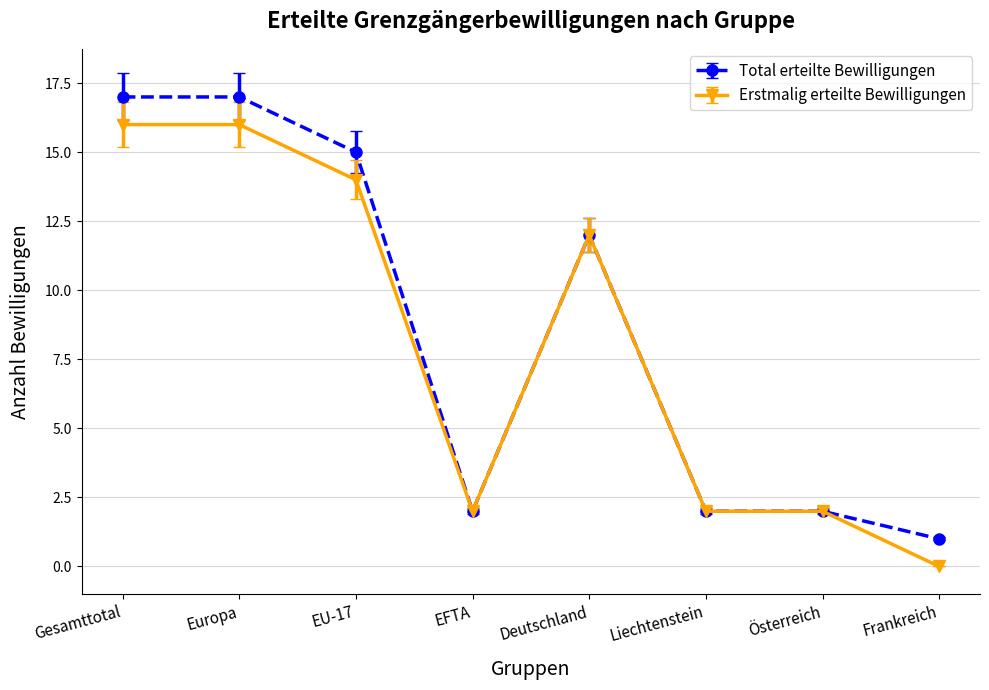

List the series in order of their peak value, highest first.

Total erteilte Bewilligungen, Erstmalig erteilte Bewilligungen